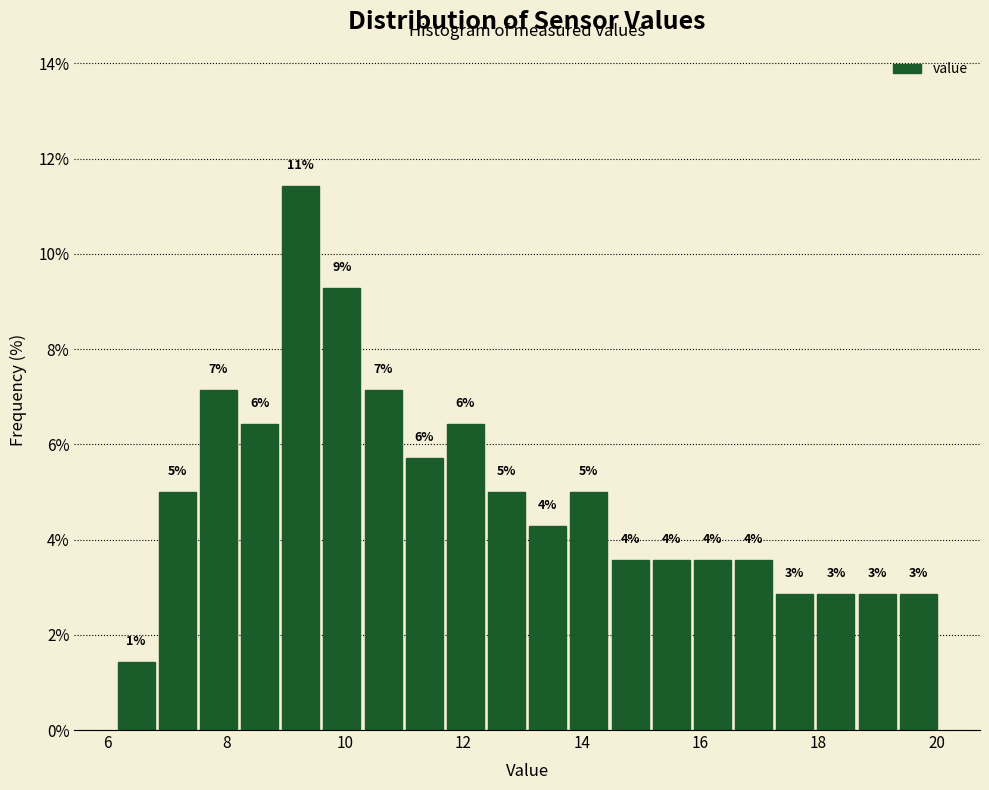

Read against the x-axis, roughly where is the centre of the tallest bar?

9.2